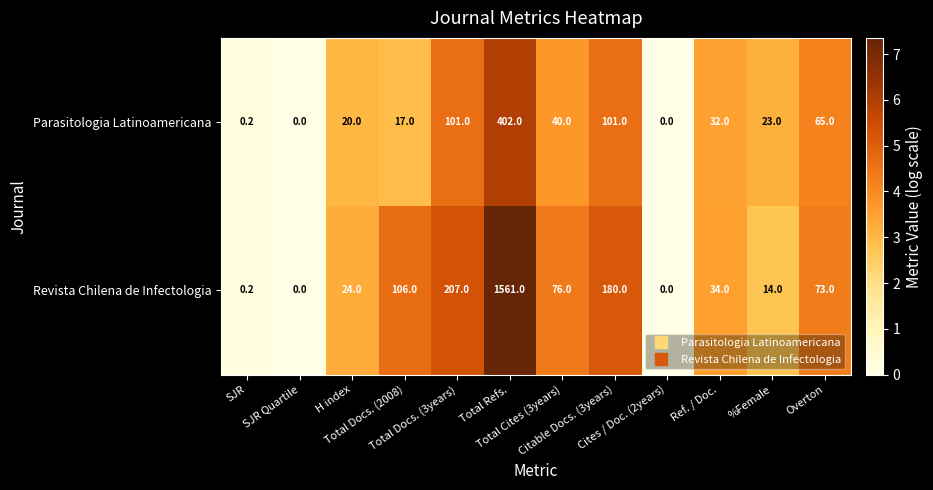

At Total Docs. (3years), list the series in order from smallest to largest.

Parasitologia Latinoamericana, Revista Chilena de Infectologia